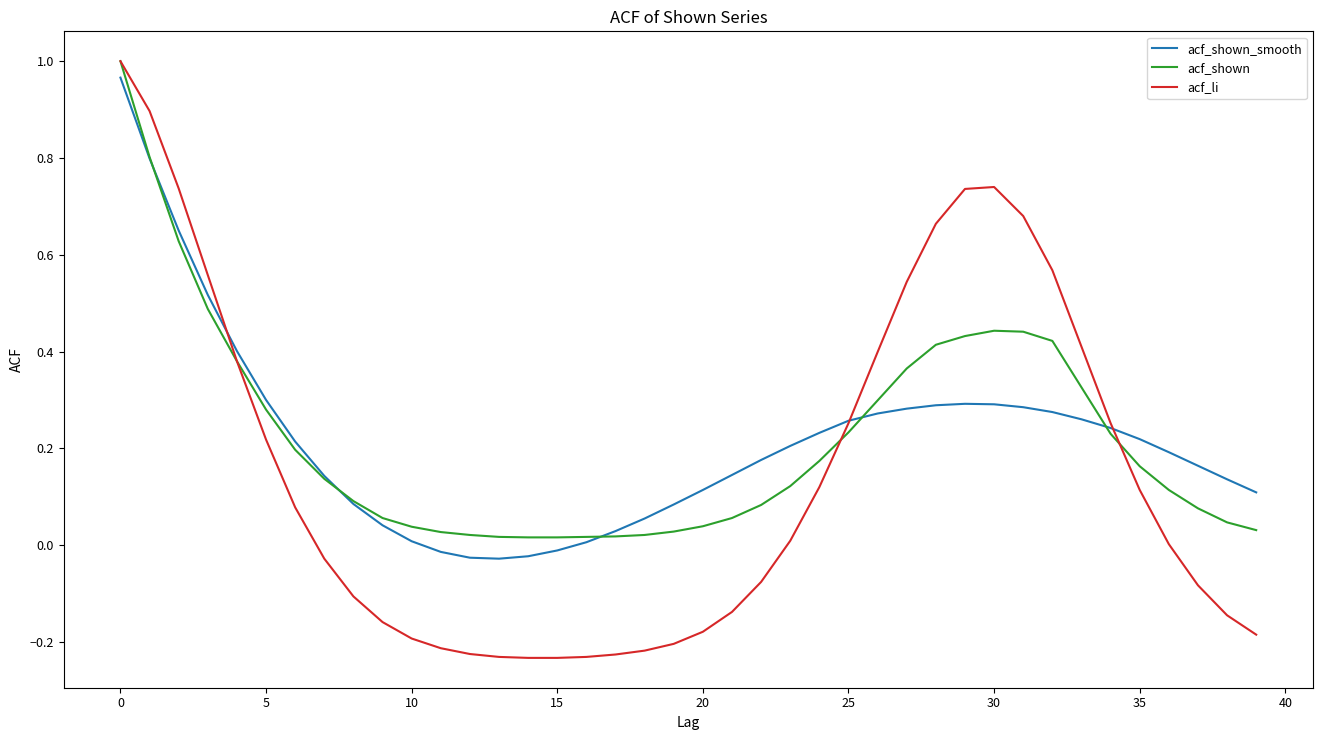

Which series has the largest range (max minus min)?

acf_li